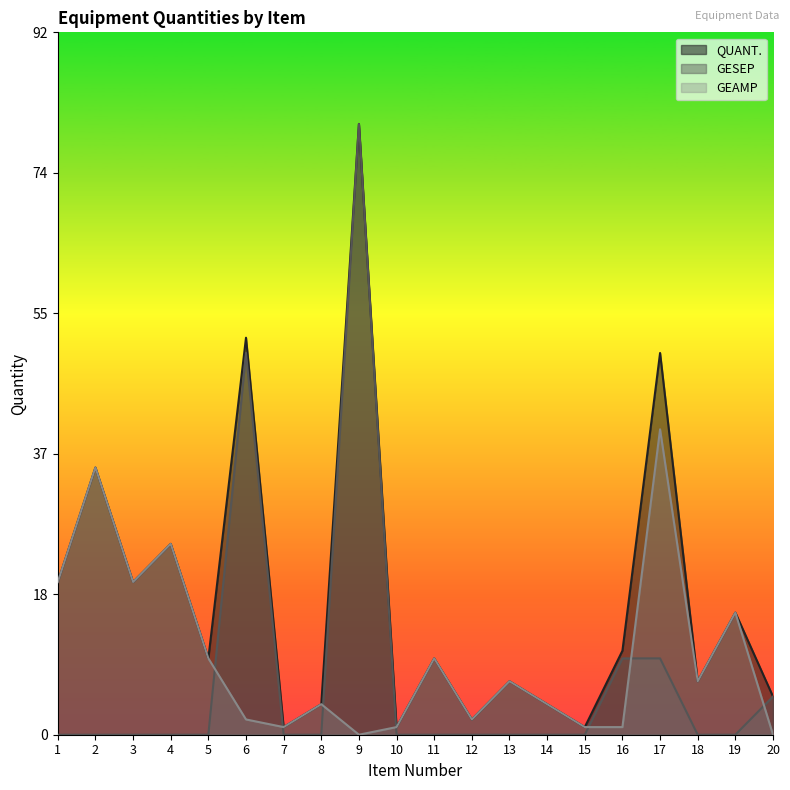

True or false: GEAMP has more than 0 interior local peaks.

True